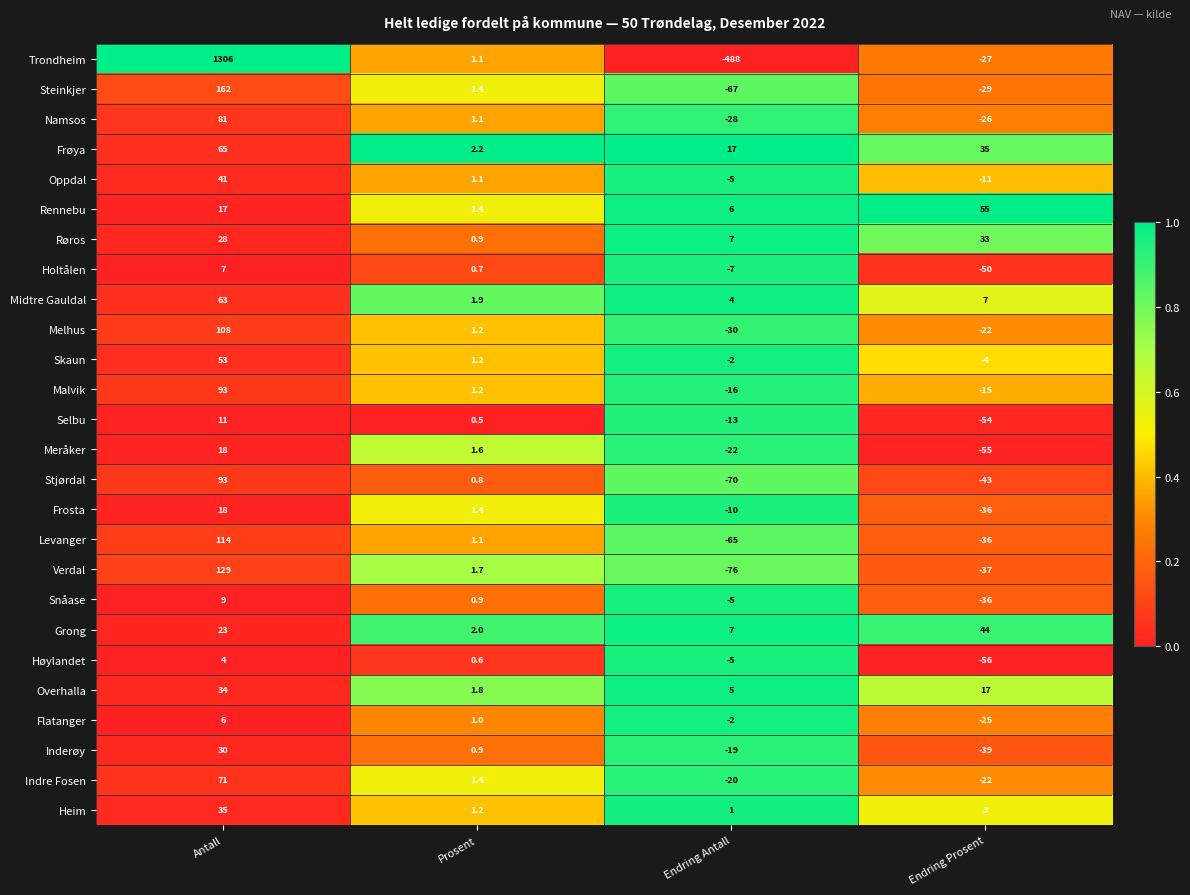

Where does the Verdal series first go above 1?

Antall